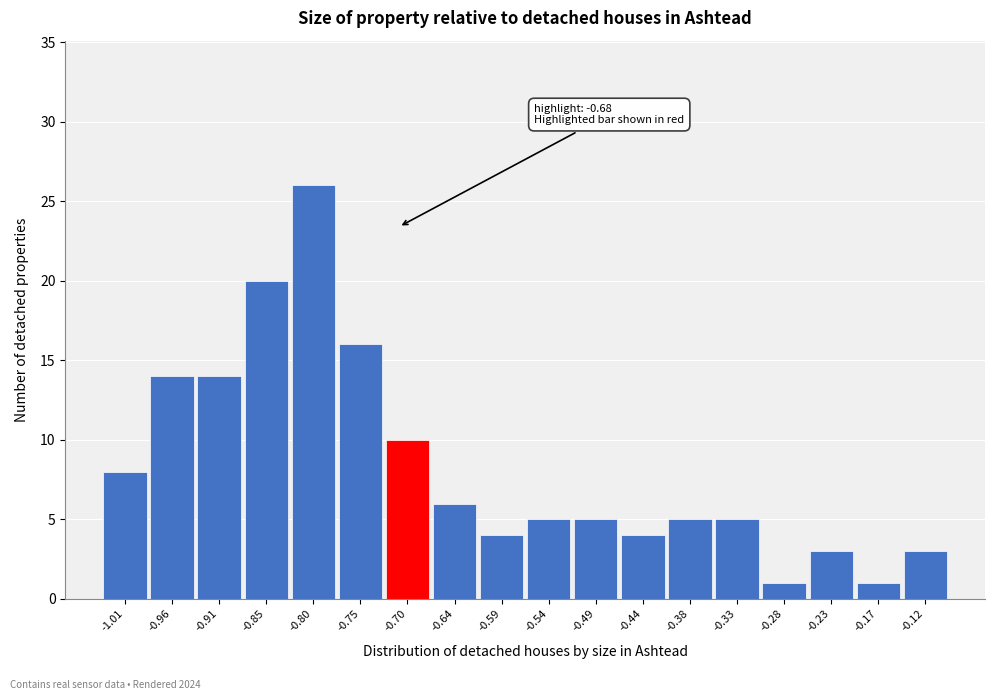

Reading left to right, transcribe all the data shown in this chart.

8	14	14	20	26	16	10	6	4	5	5	4	5	5	1	3	1	3